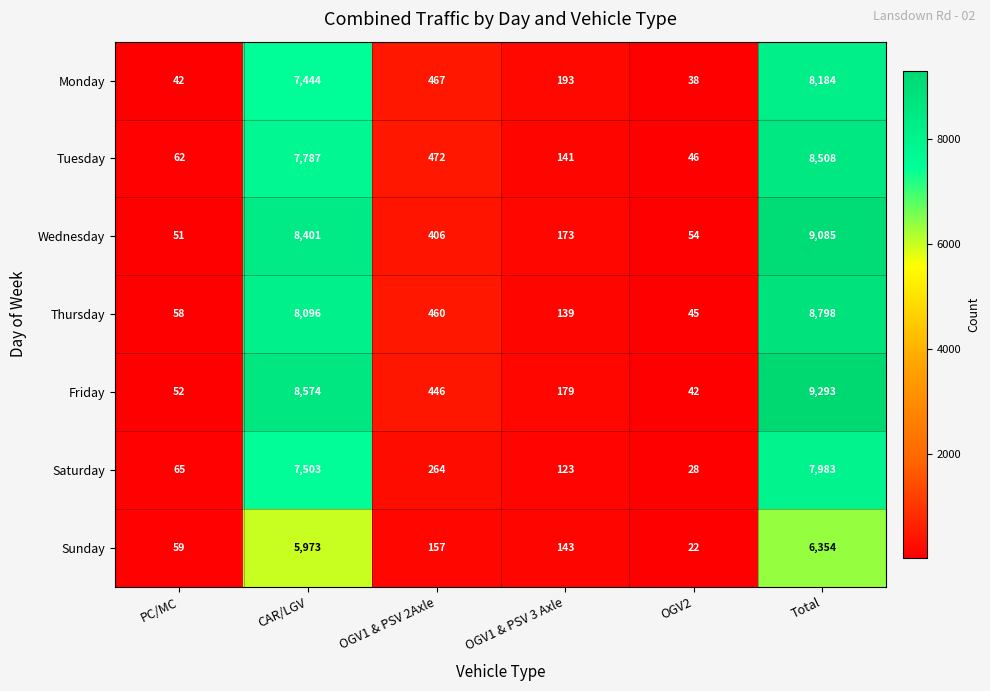

Where is Monday nearest to the value 4111?

CAR/LGV